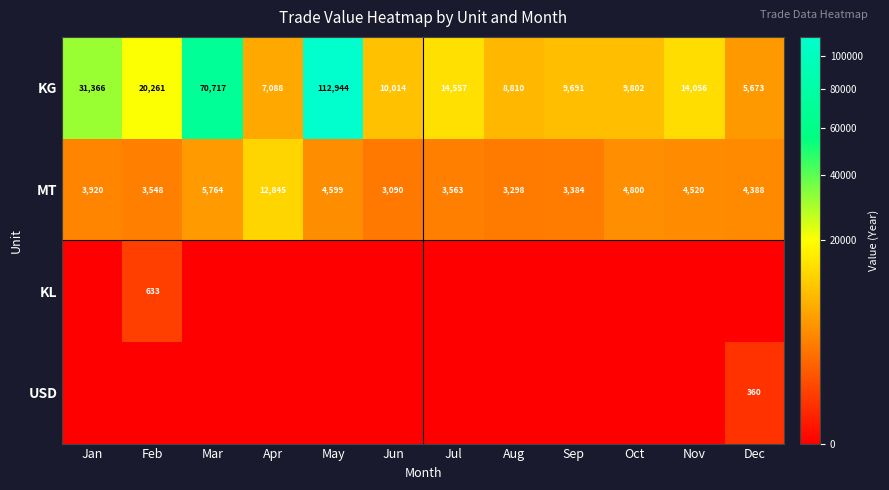

The MT series shows 8177 at Apr. True or false?

False